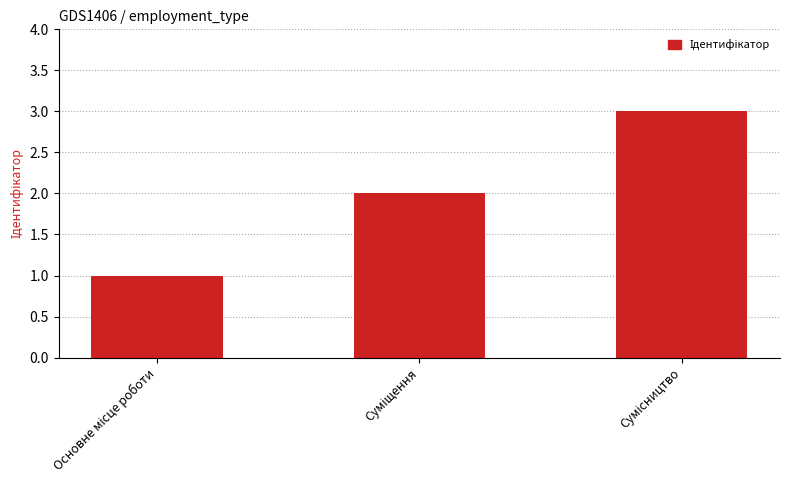

How many bars are there in total?

3